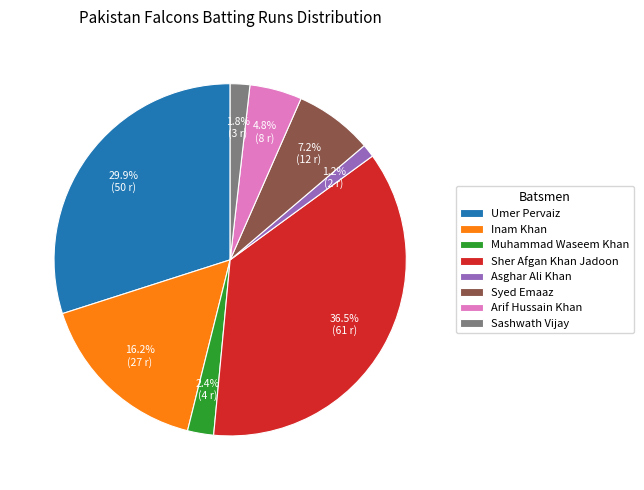

Which has a higher value, Sashwath Vijay or Arif Hussain Khan?

Arif Hussain Khan